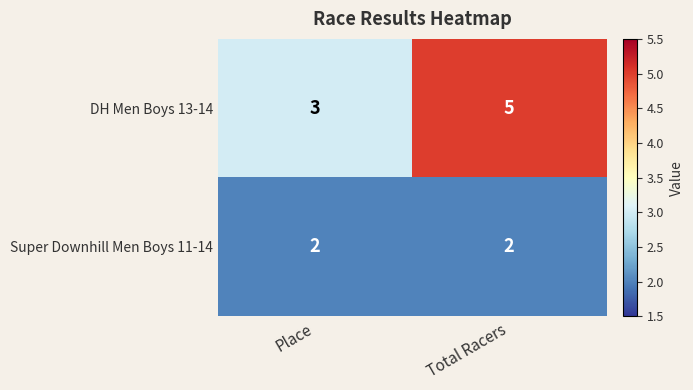

Which series changed the most between Place and Total Racers?

DH Men Boys 13-14